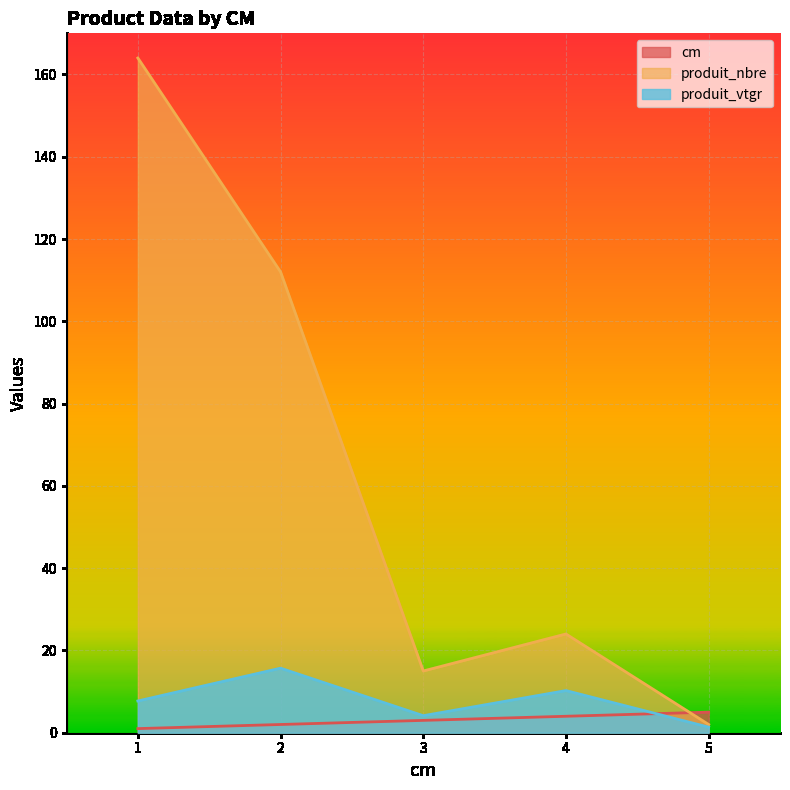

What is the value of the produit_vtgr point at the 1st from the left?

7.7